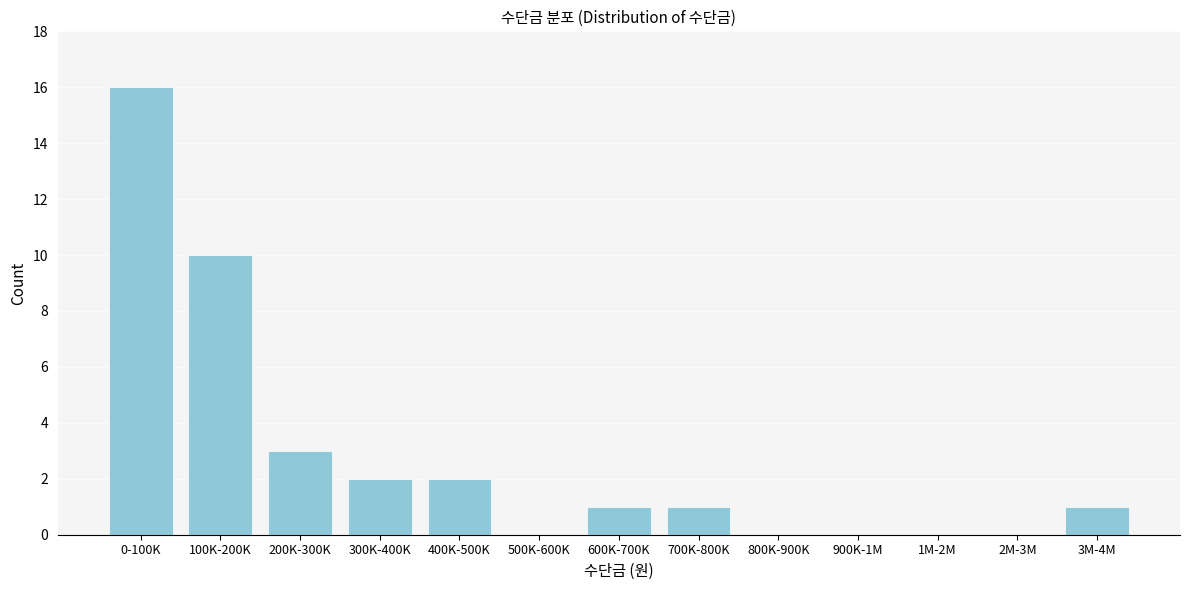

Reading left to right, what are all the values shown in this chart?

0-100K=16	100K-200K=10	200K-300K=3	300K-400K=2	400K-500K=2	500K-600K=0	600K-700K=1	700K-800K=1	800K-900K=0	900K-1M=0	1M-2M=0	2M-3M=0	3M-4M=1